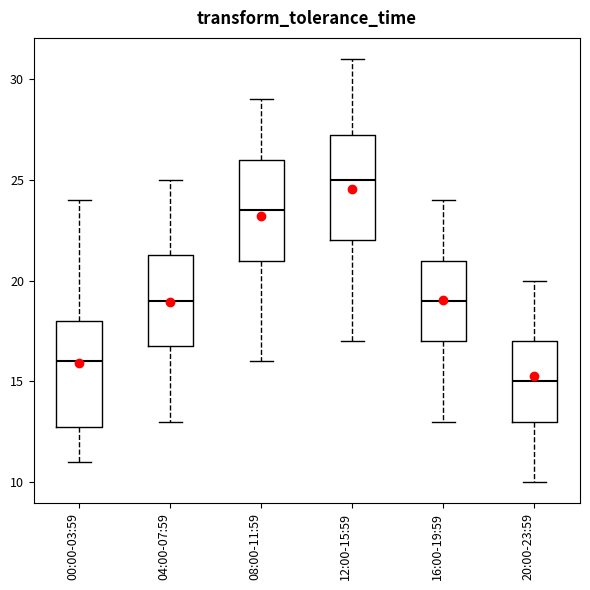

Which box has the highest median line?

12:00-15:59